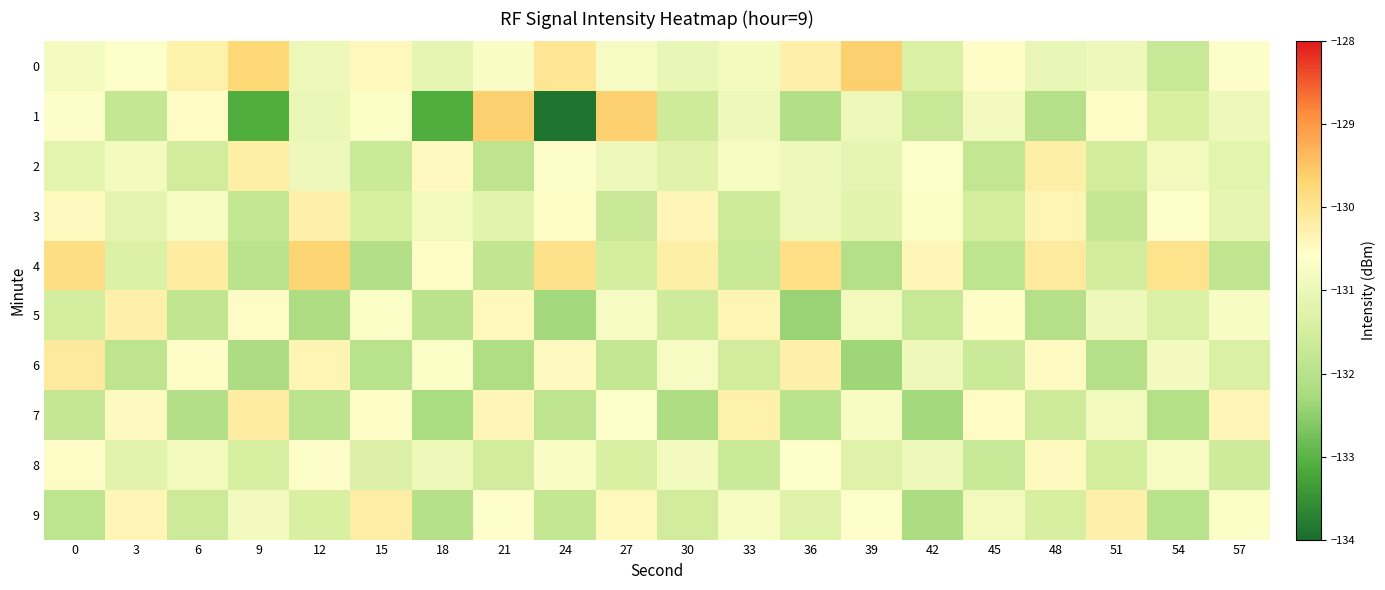

At how many categories does at least one series exceed -133?

20